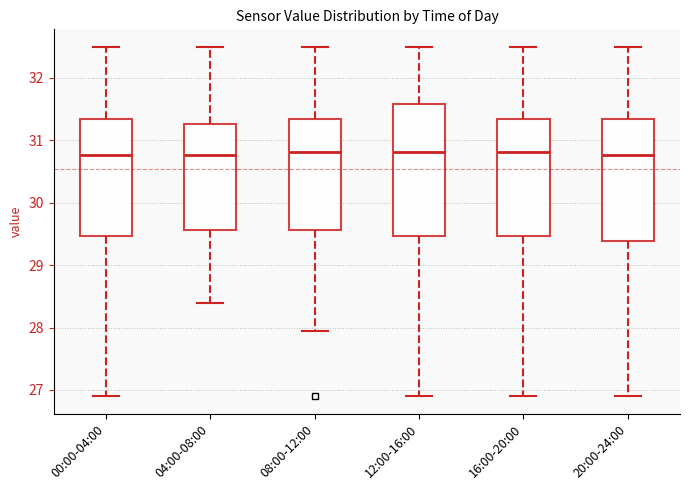

Comparing the boxes themselves (not the whiskers), which one is the tallest?

12:00-16:00